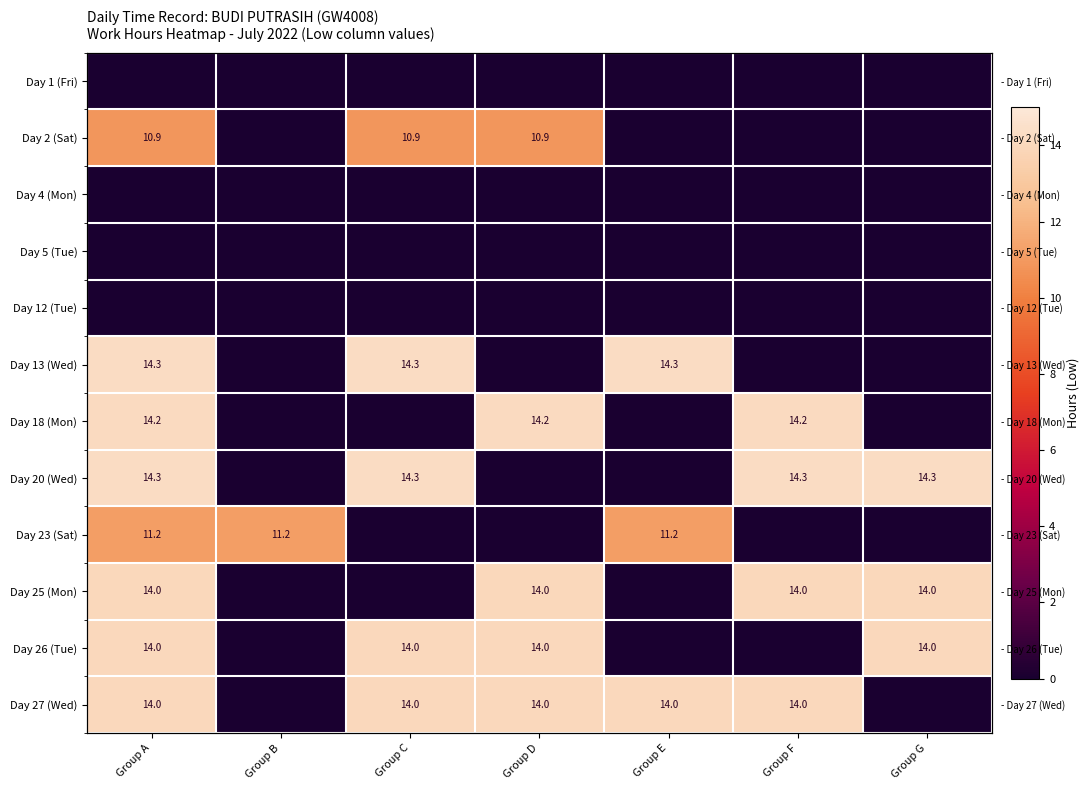

What is the highest value of the Day 13 (Wed) series?

14.3